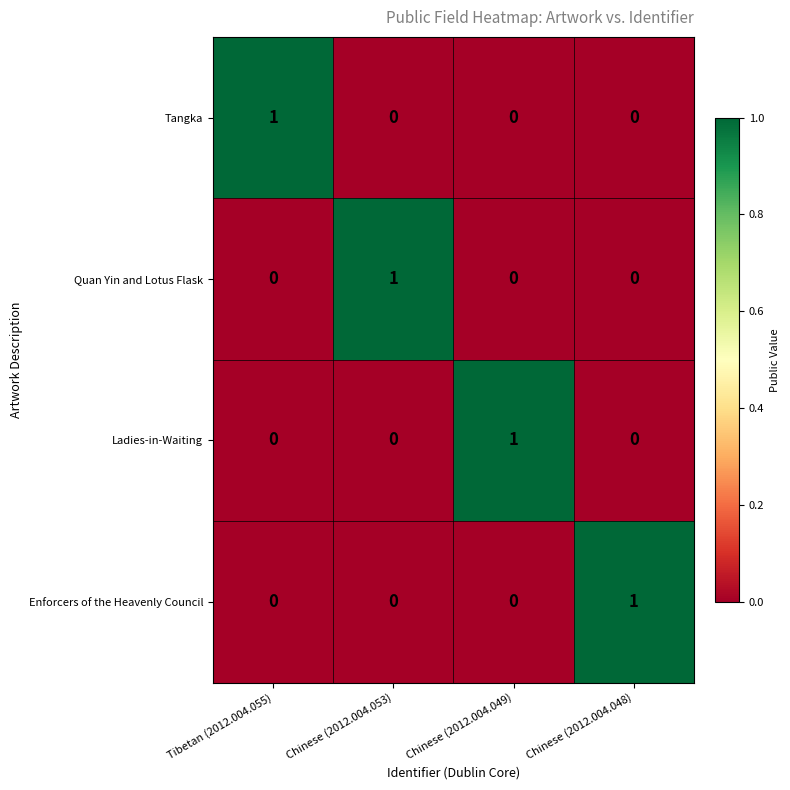

What is the total value across all series at Tibetan (2012.004.055)?

1